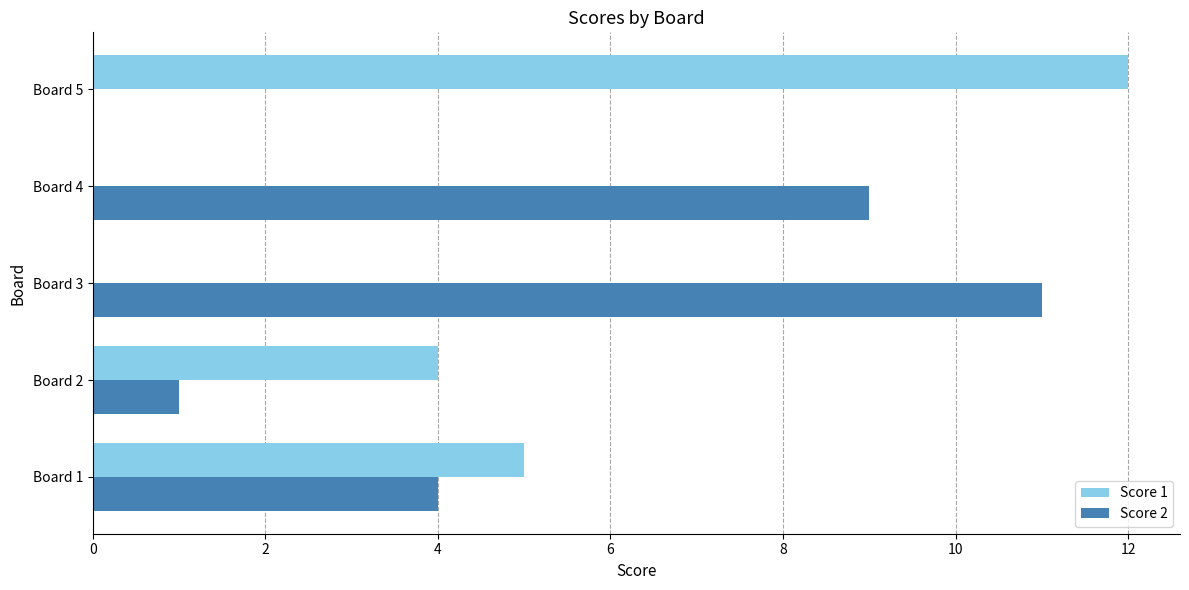

What is the sum of all Score 2 values?

25